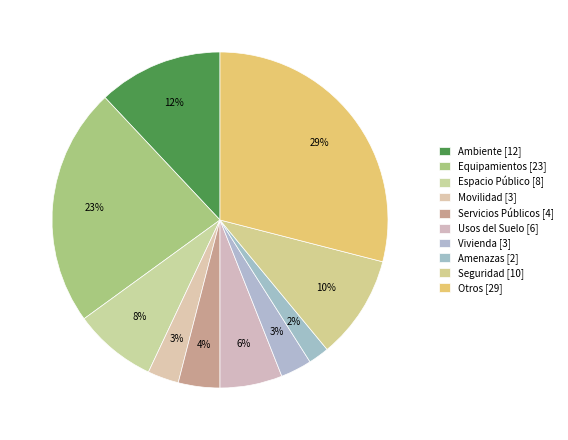

Which slice is the smallest?

Amenazas